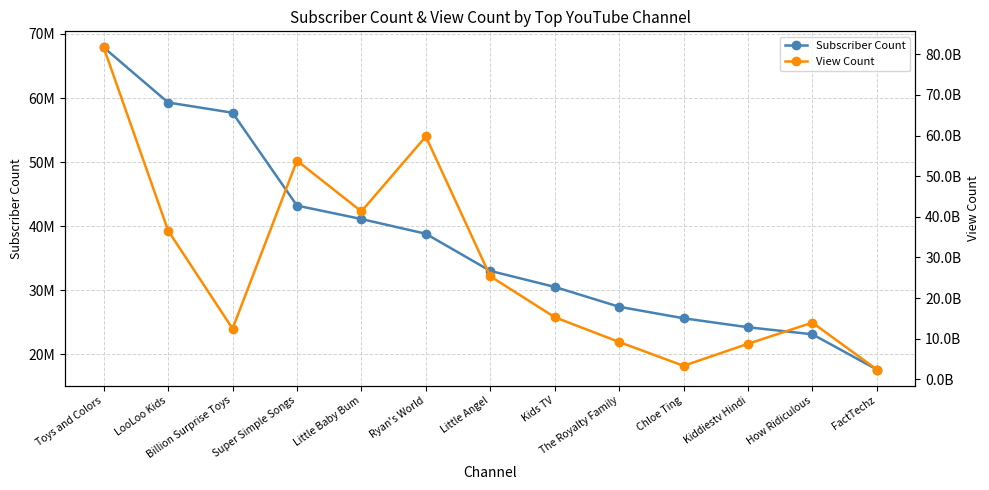

In View Count, how many points are lower than both neighbors (excluding endpoints)?

3